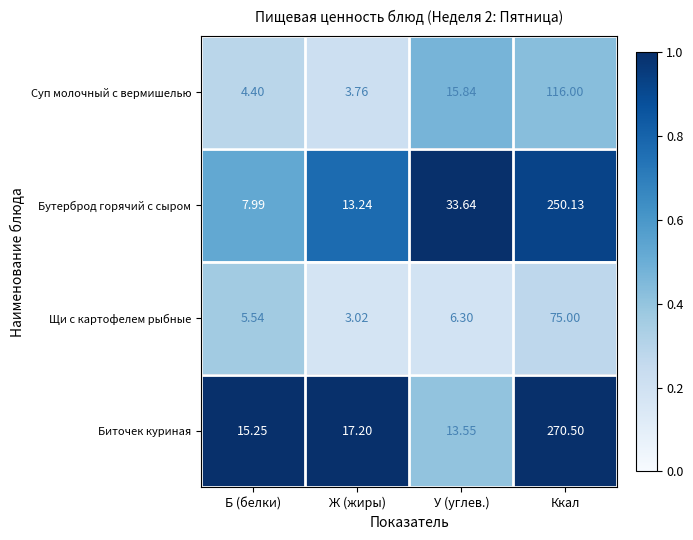

Which category has the highest value in the Суп молочный с вермишелью series?

Ккал